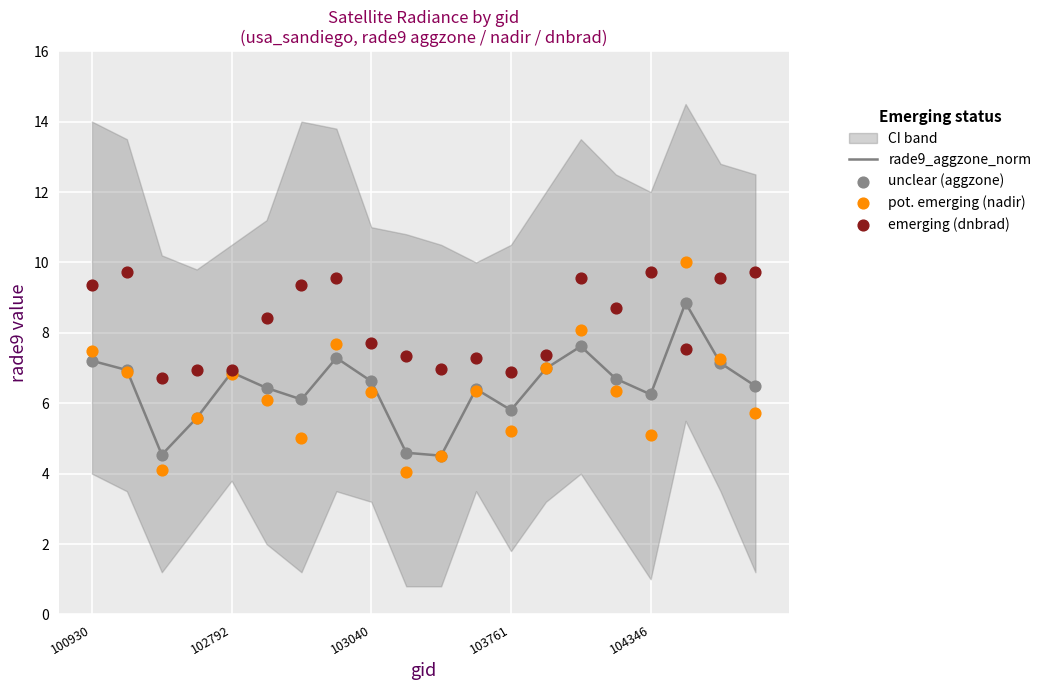

Which series has the largest total across all categories?

emerging (dnbrad)